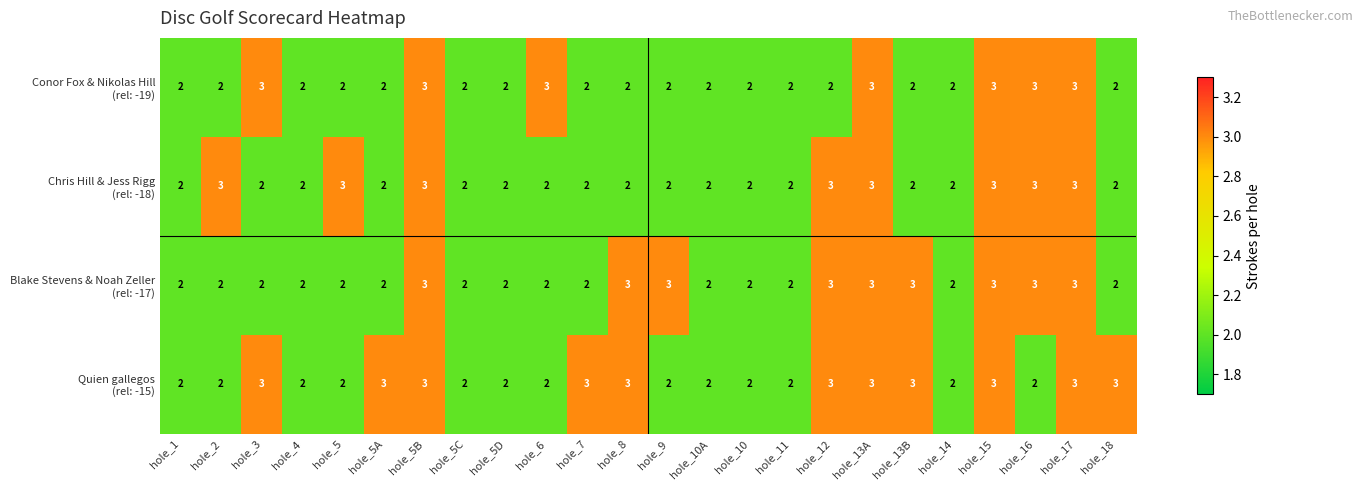

What is the greatest value displayed?

3